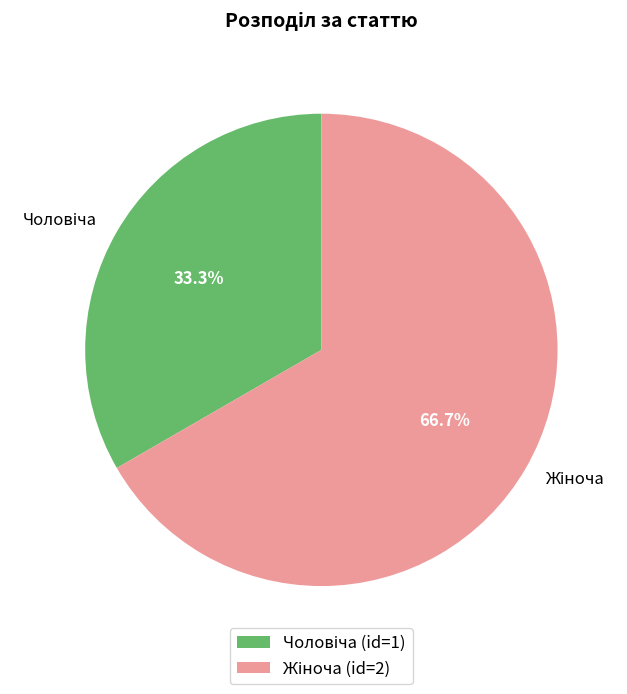

Is there any slice that represents more than half of the pie?

Yes